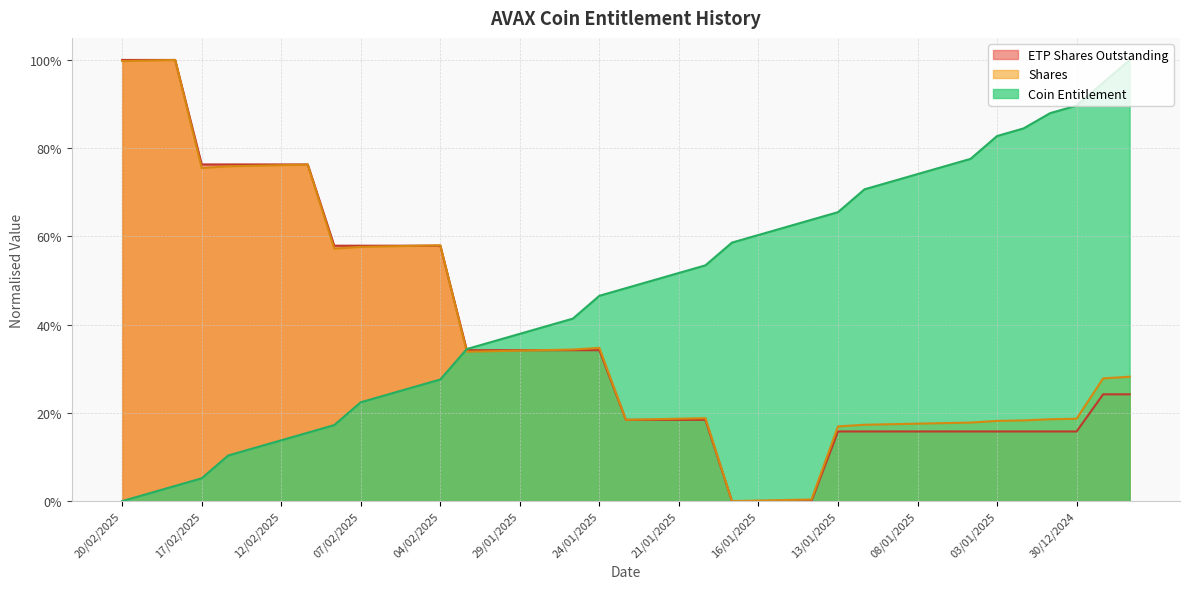

True or false: ETP Shares Outstanding has more than 0 points higher than both neighbors.

False